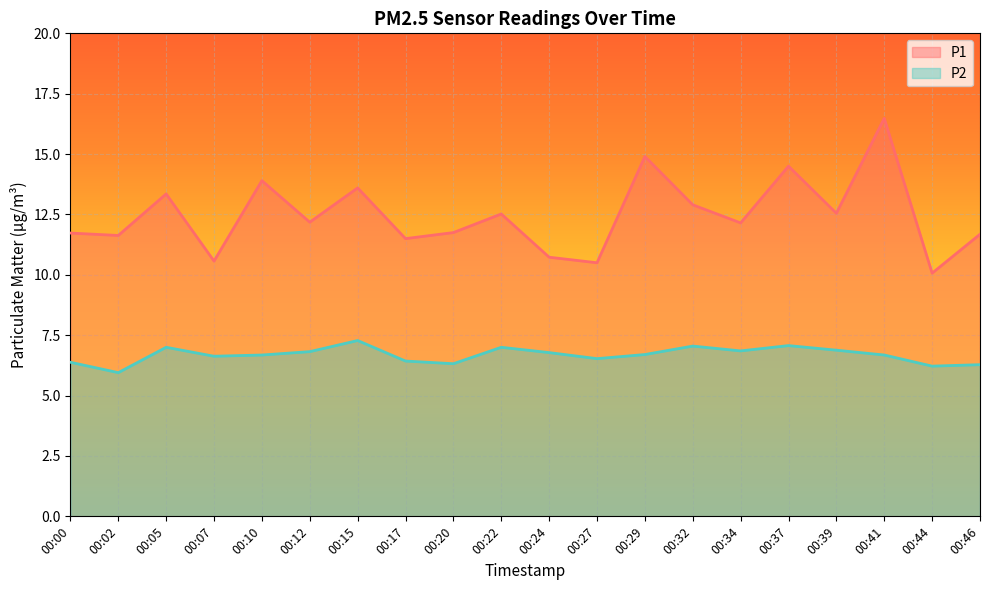

True or false: P2 and P1 intersect in this chart.

False